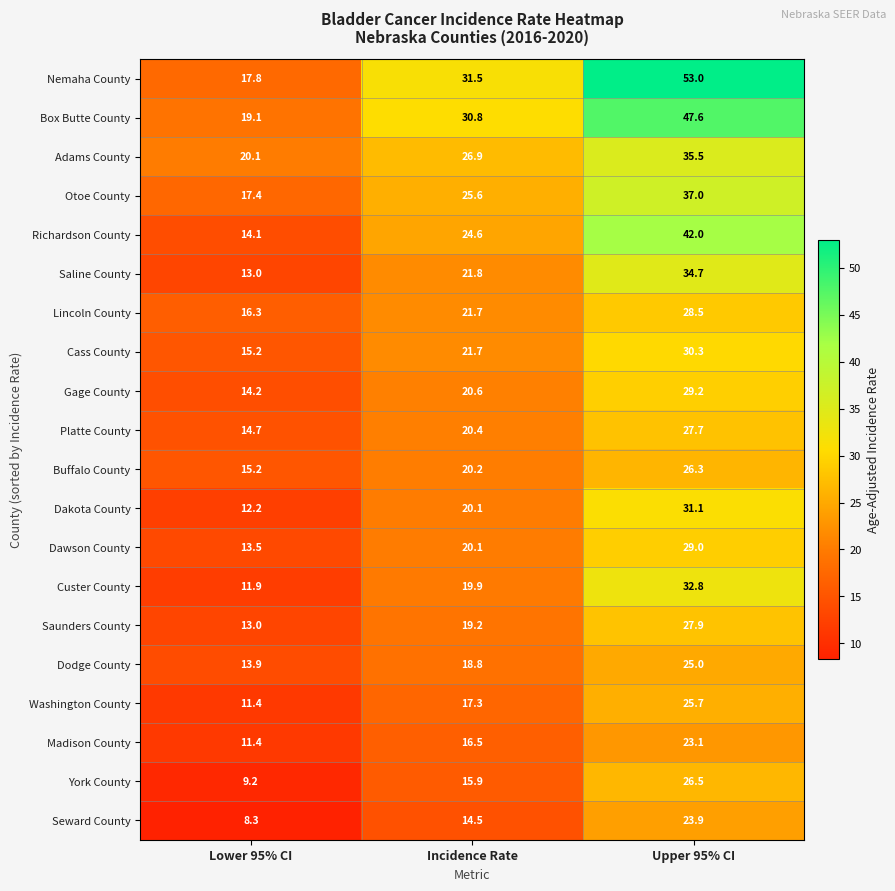

Which category has the lowest value across all series?

Lower 95% CI